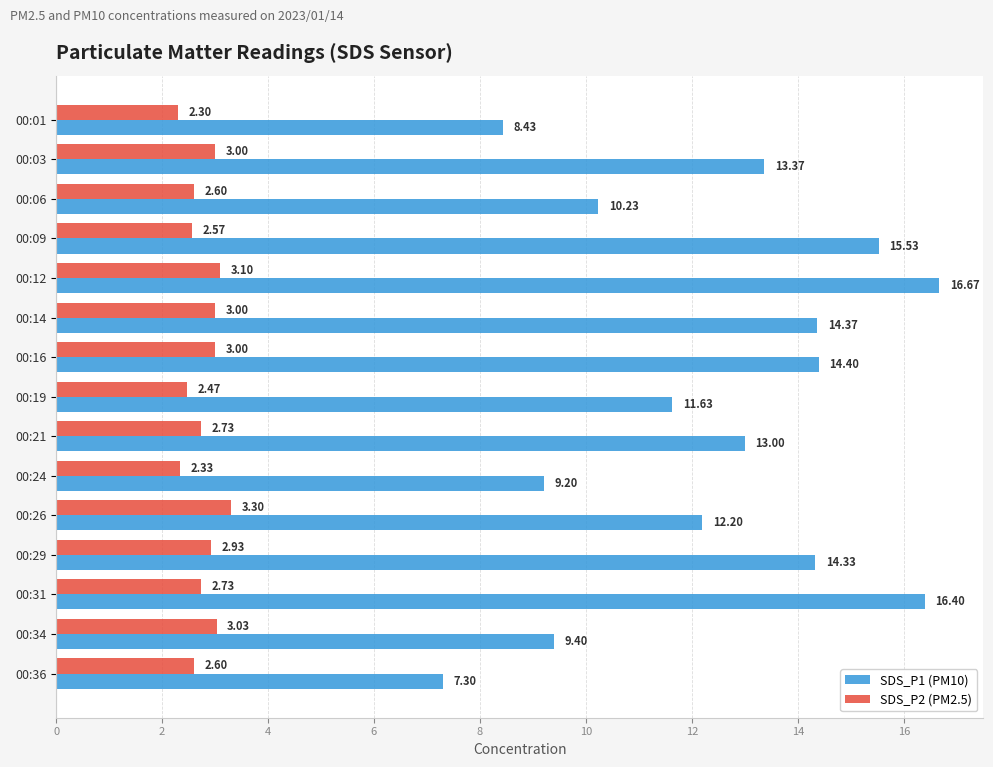

Count the number of data series in this chart.

2